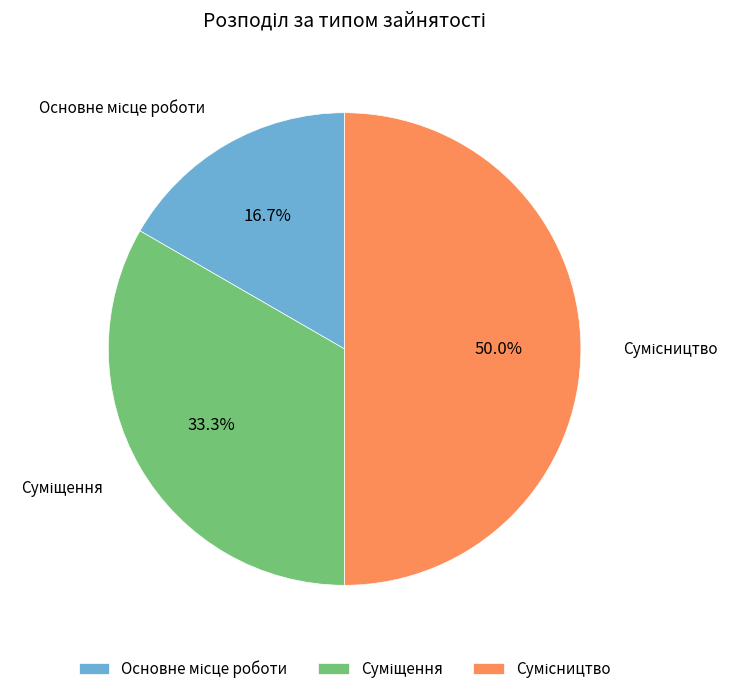

To the nearest percent, what portion does Сумісництво represent?

50%